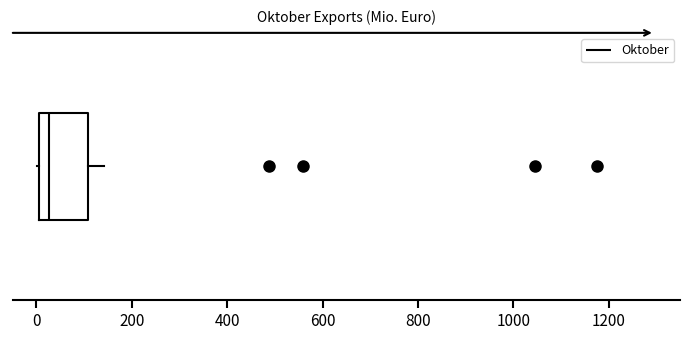

Read this box plot against the x-axis: the position of the median line, the range covered by the box, and the ends of both whiskers. The values are not printed on the chart, so give them approximately, as read against the axis.

median 20, box 0 to 100, whiskers 0 to 140